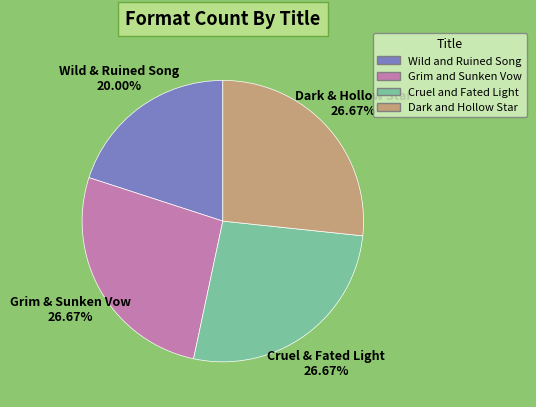

To the nearest percent, what is the combined percentage of Dark and Hollow Star and Grim and Sunken Vow?

53%